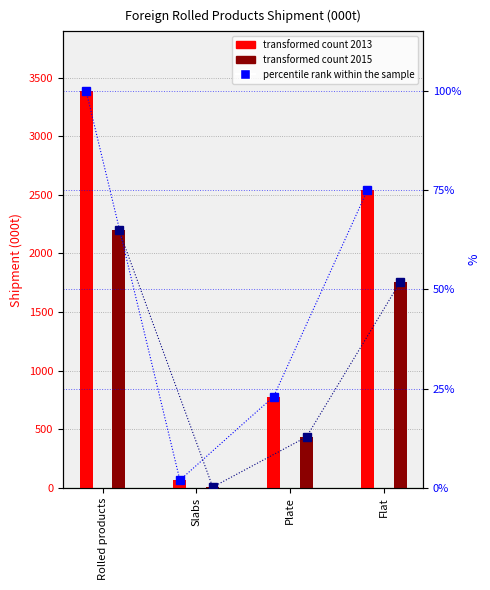

At which category is the sum across all series the highest?

Rolled products